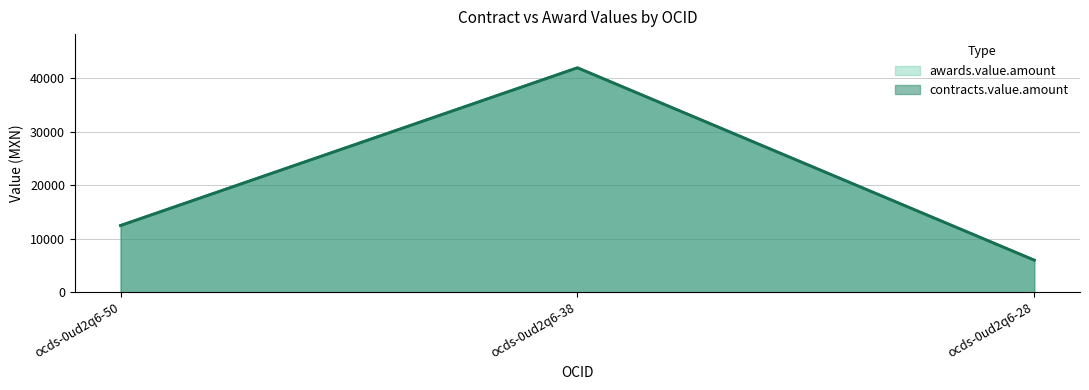

Is it true that awards.value.amount equals 3875.5 at ocds-0ud2q6-28?

False